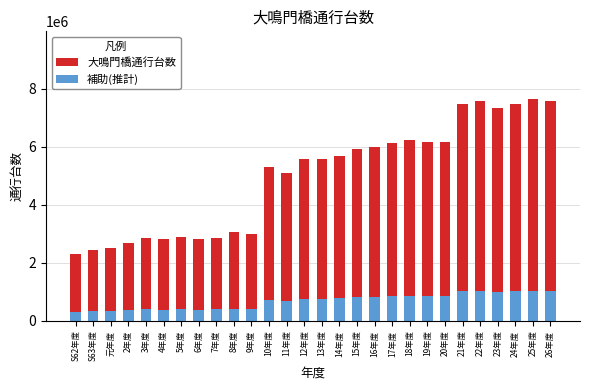

The value of 補助(推計) at 24年度 is 1698951. True or false?

False